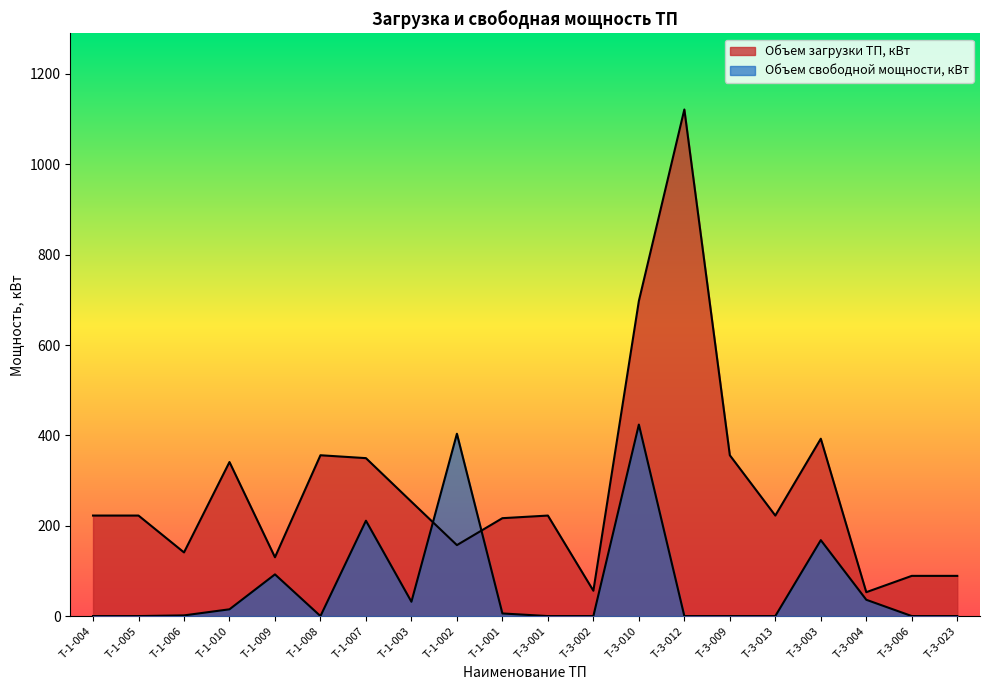

Is it true that Объем свободной мощности, кВт equals 296.1 at Т-3-001?

False